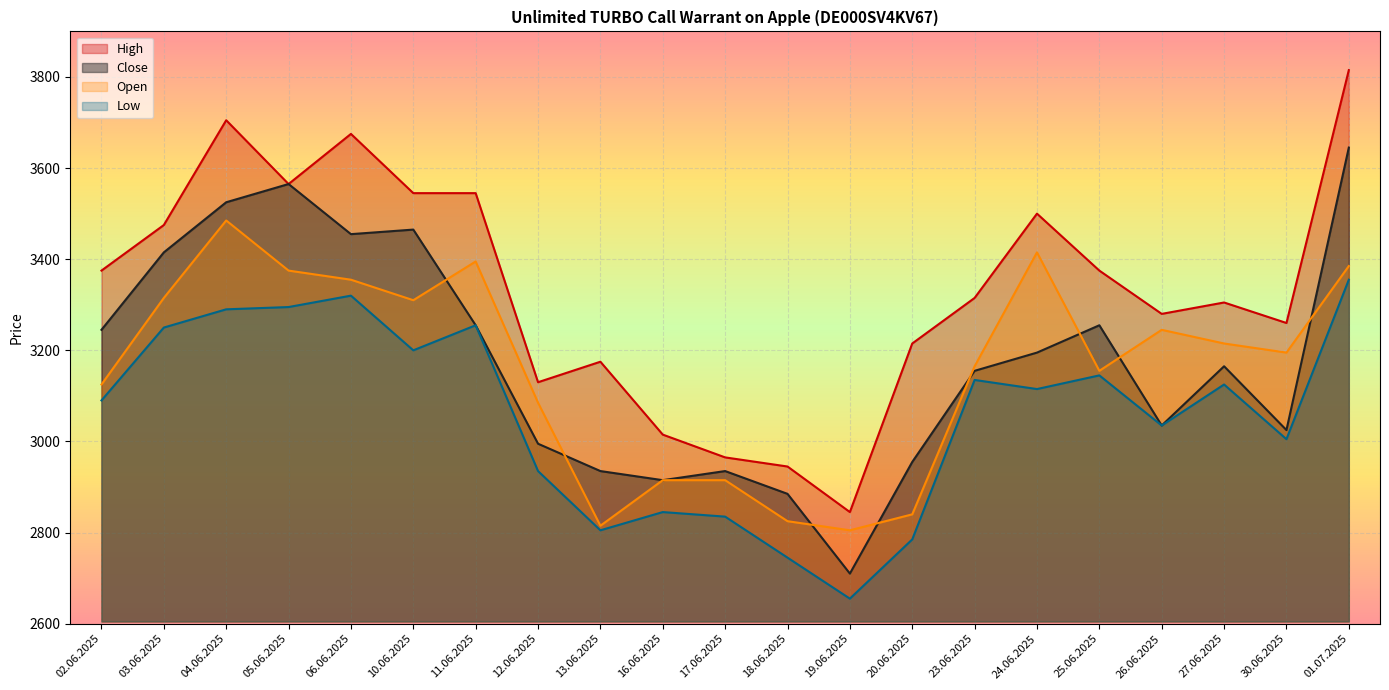

List the series in order of their peak value, highest first.

High, Close, Open, Low